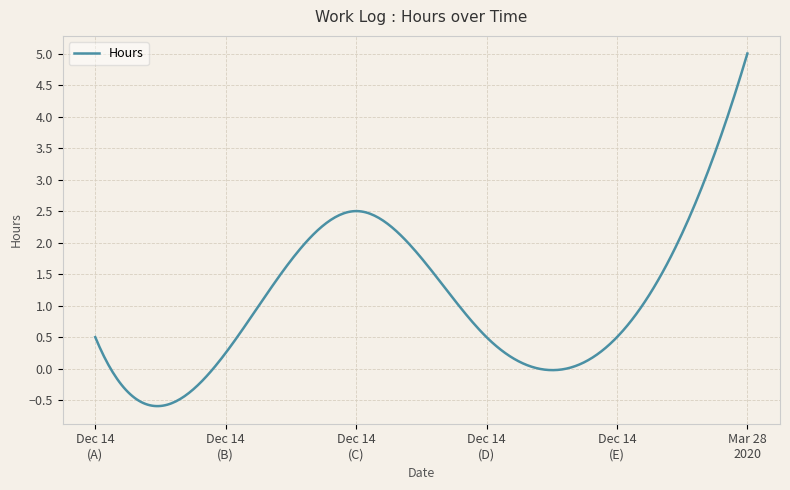

What is the average value?

1.1